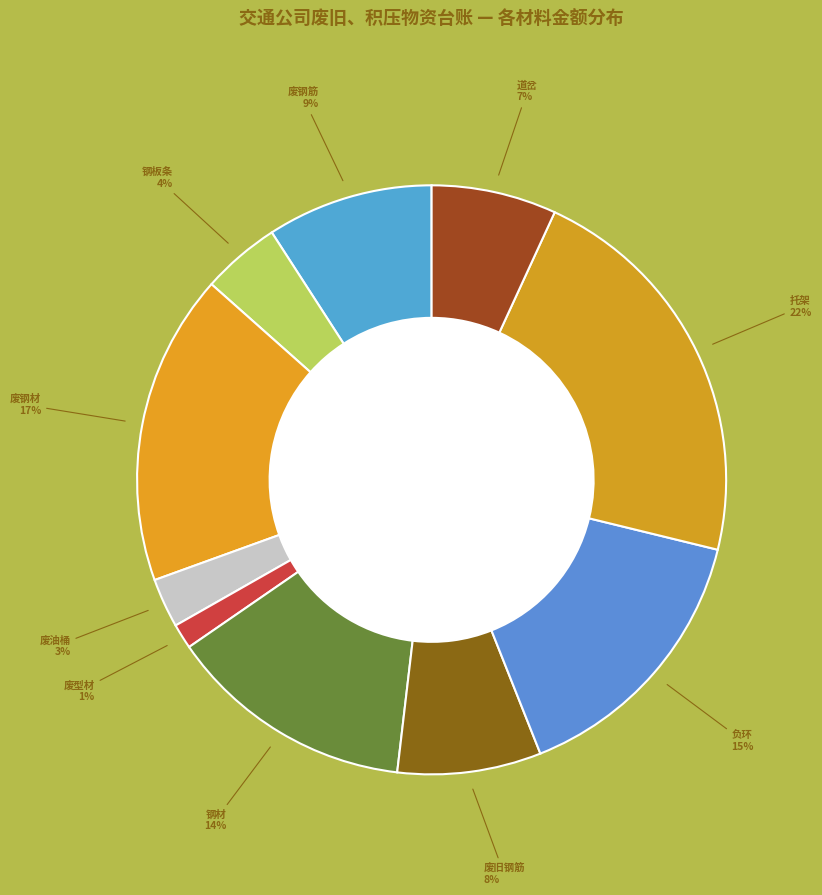

Count the number of slices in the pie.

10